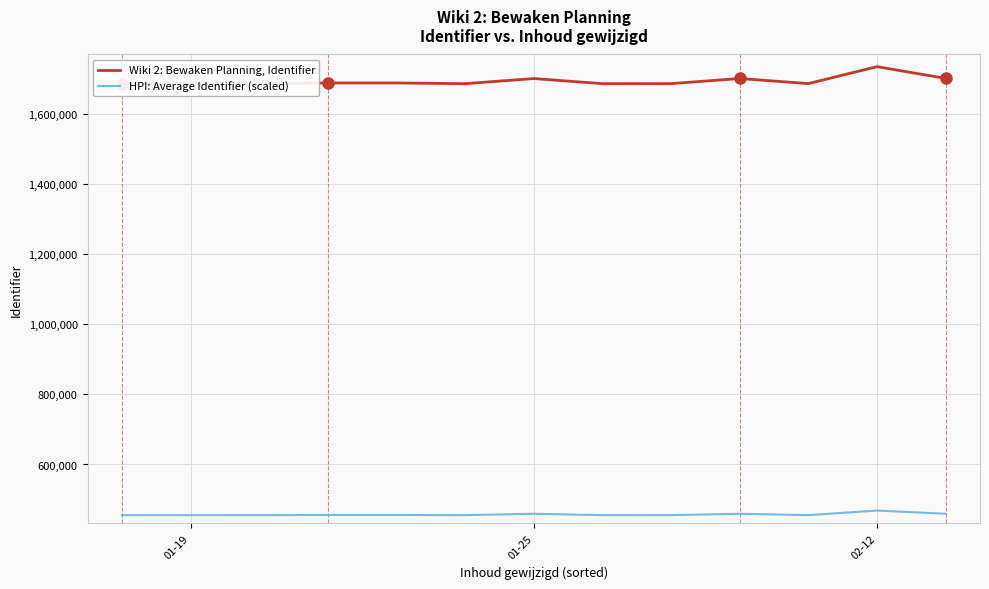

What is the difference between the HPI: Average Identifier (scaled) values at 5 and 12?

4044.6